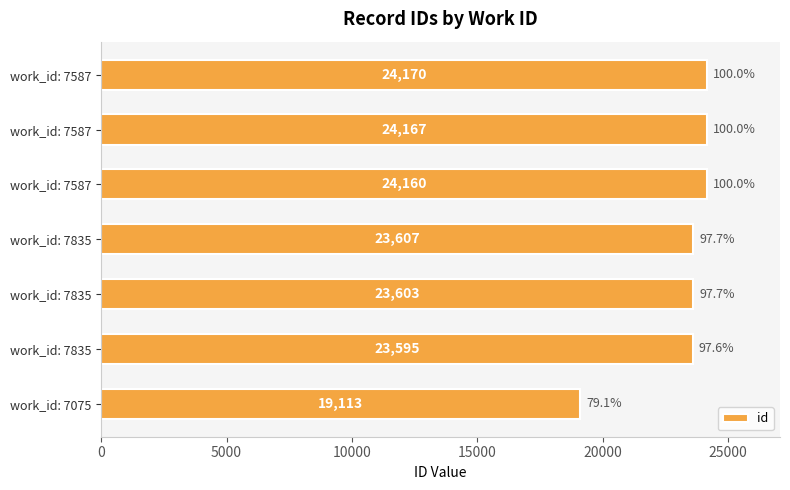

How many values are below 23607?

3